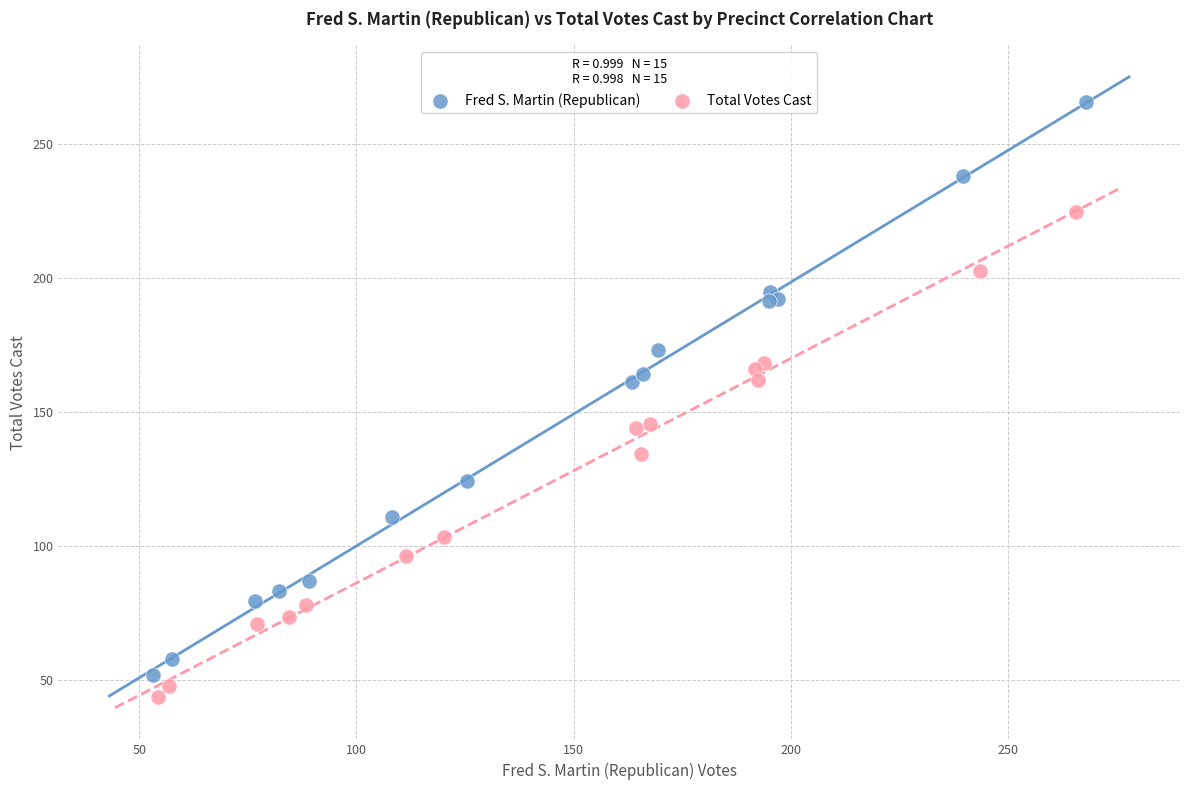

What are all the series names shown in the legend?

Fred S. Martin (Republican), Total Votes Cast